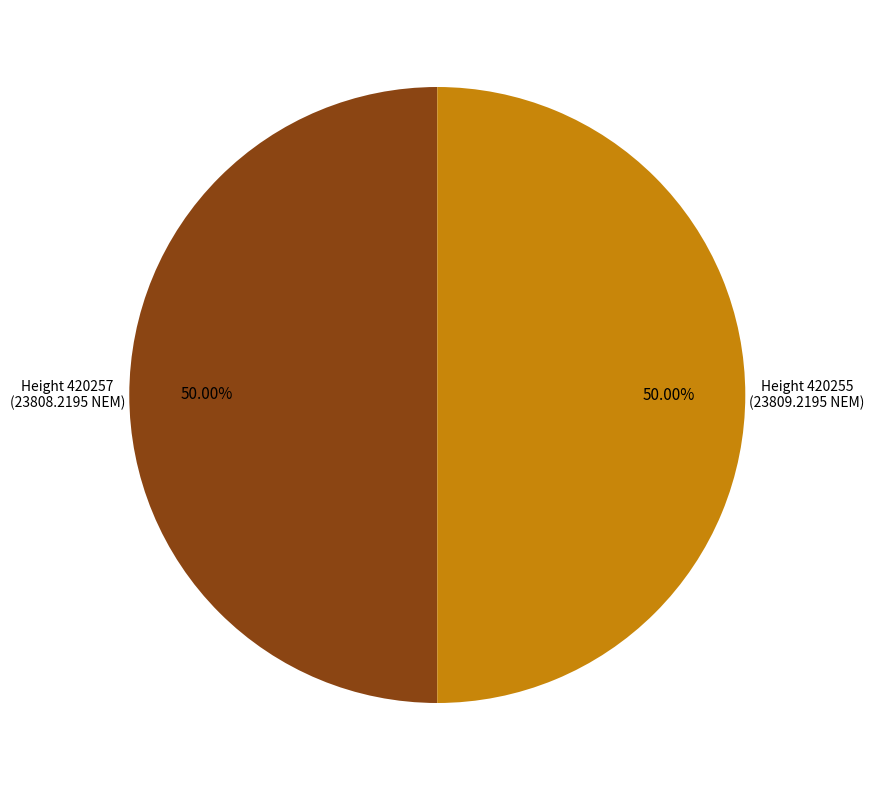

Do Height 420255 and Height 420257 together represent more than half of the pie?

Yes